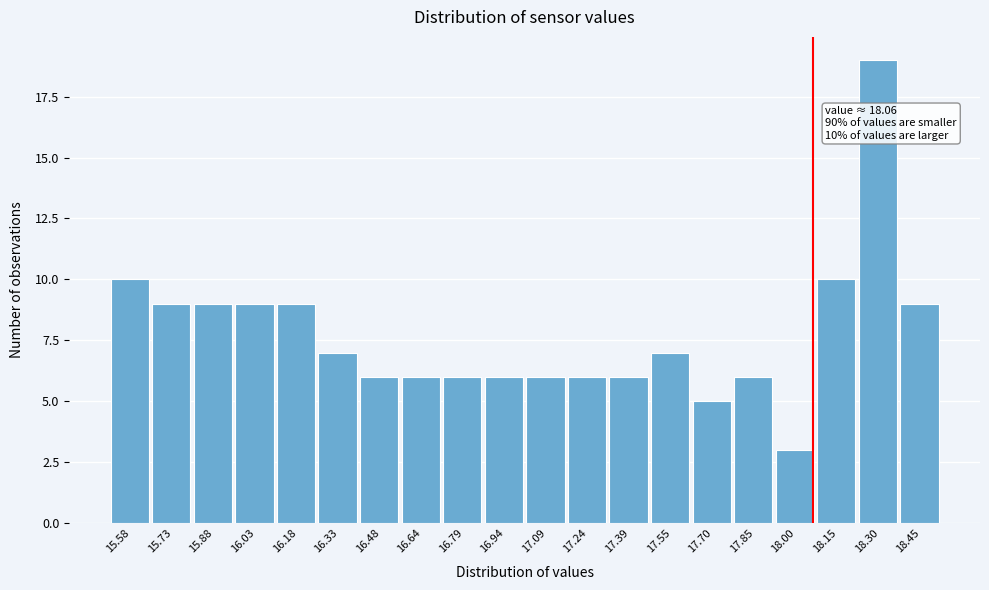

Which range on the x-axis has the tallest bar?

18.22 to 18.38